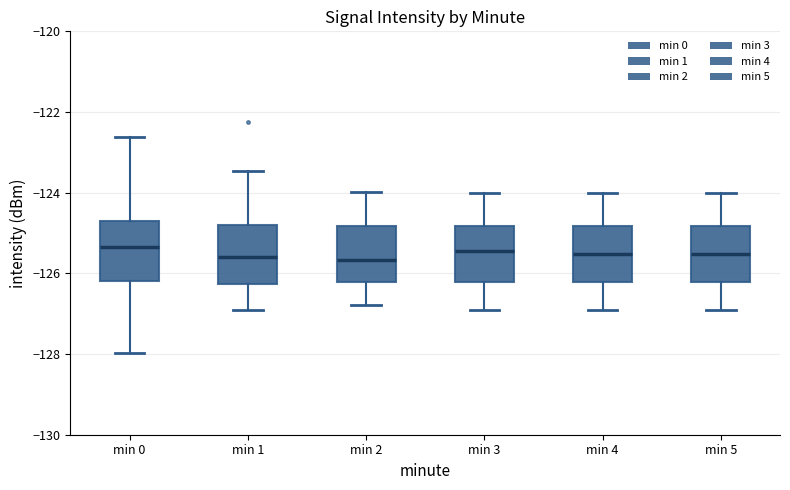

Where does the upper whisker of the box for min 0 end on the y-axis? The values are not printed on the chart, so give them approximately, as read against the axis.

-122.6